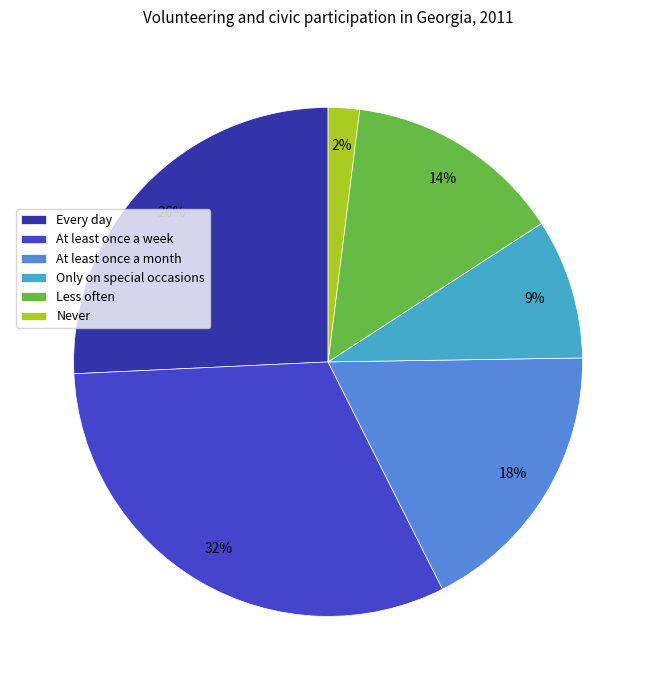

Is the sum of Less often and At least once a month greater than half?

No